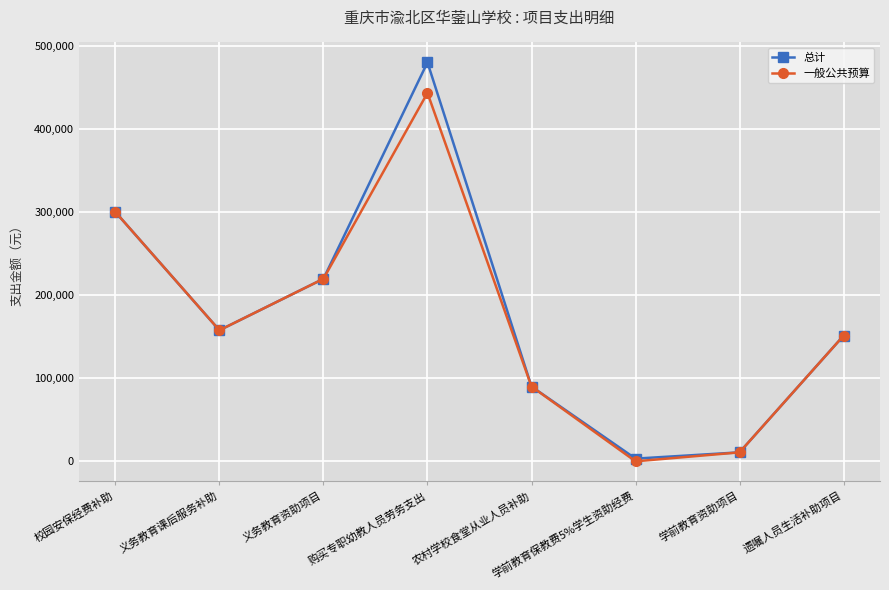

What is the difference between the highest and lowest values at 学前教育保教费5%学生资助经费?

3240